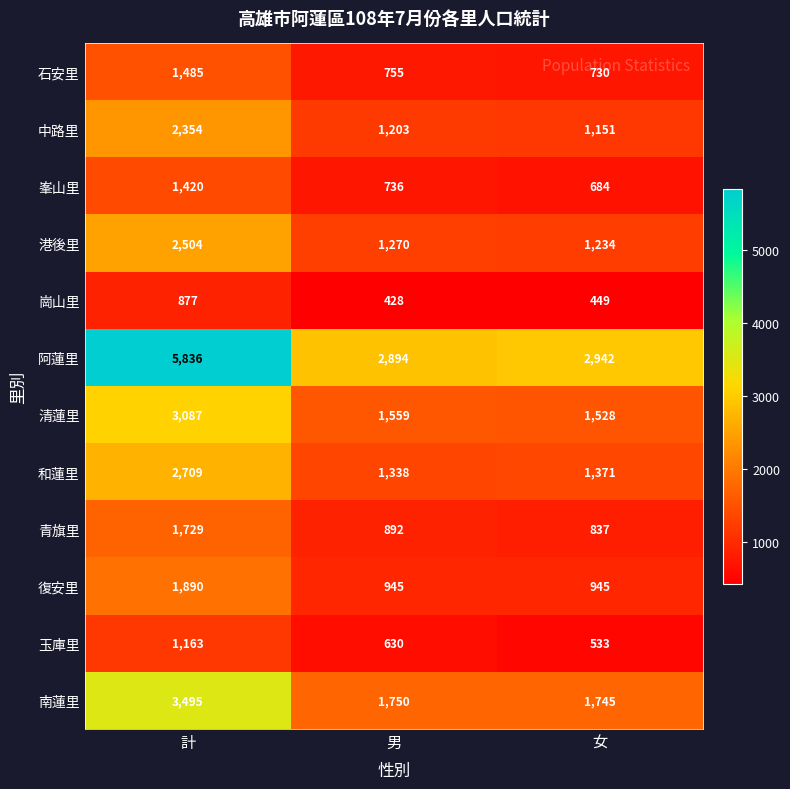

Rank the series by their maximum value, from highest to lowest.

阿蓮里, 南蓮里, 清蓮里, 和蓮里, 港後里, 中路里, 復安里, 青旗里, 石安里, 峯山里, 玉庫里, 崗山里